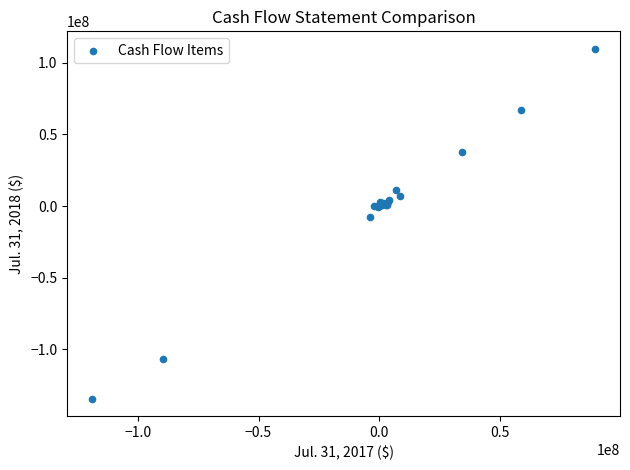

What Y value in the scatter plot is closest to -12319500?

-7377000